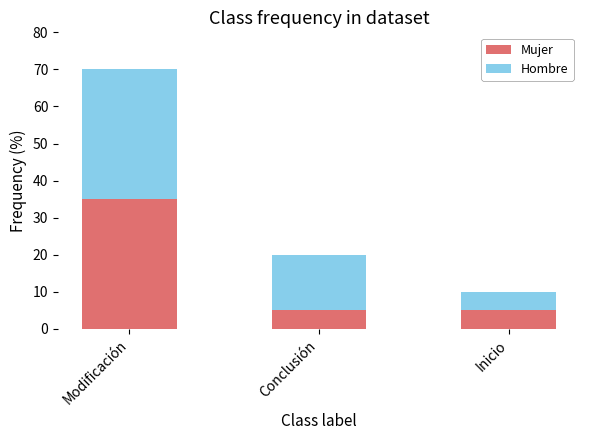

What is the maximum value for Mujer?

35